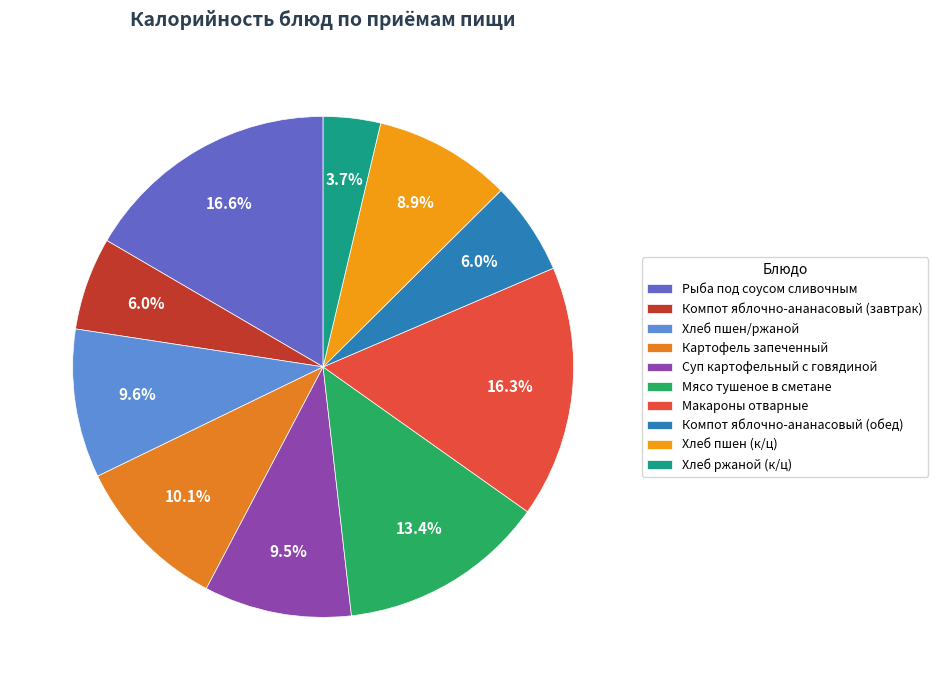

Count the number of slices in the pie.

10